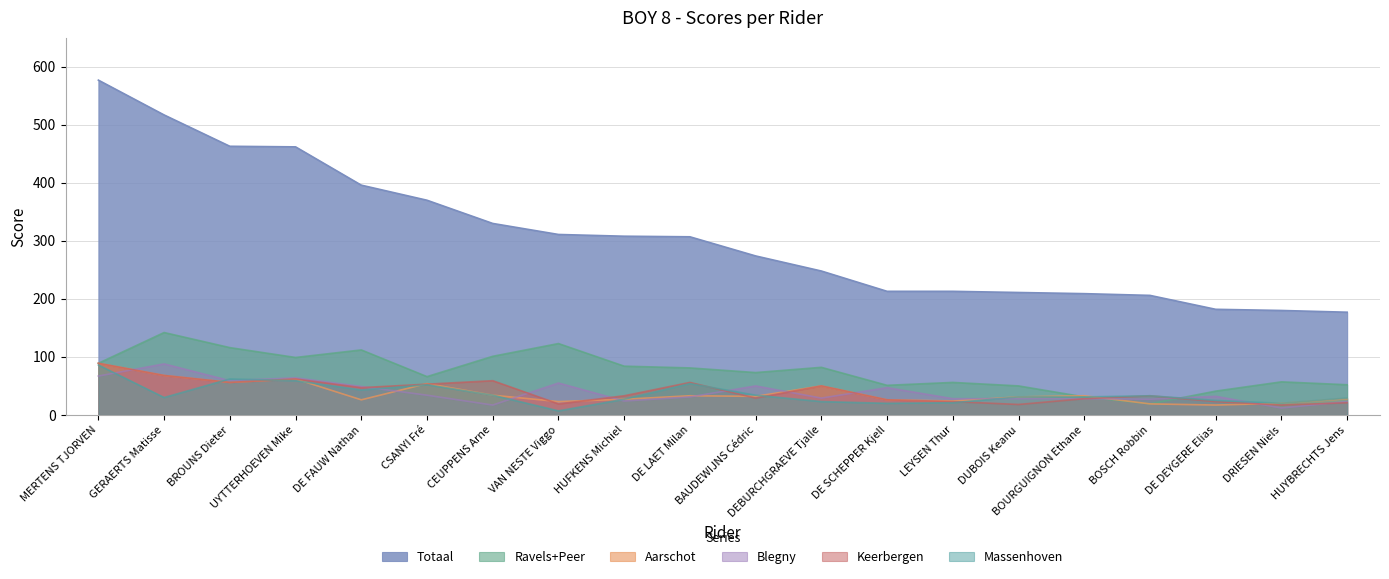

How many categories are shown in the chart?

20